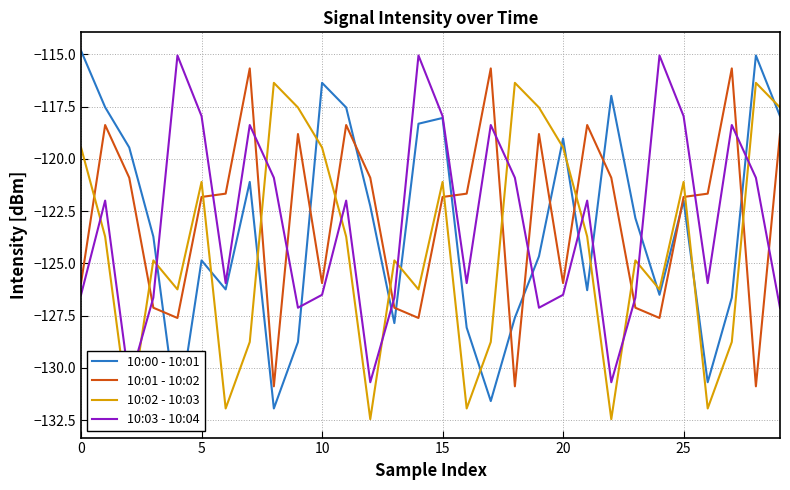

At 18, list the series in order from largest to smallest.

10:02 - 10:03, 10:03 - 10:04, 10:00 - 10:01, 10:01 - 10:02